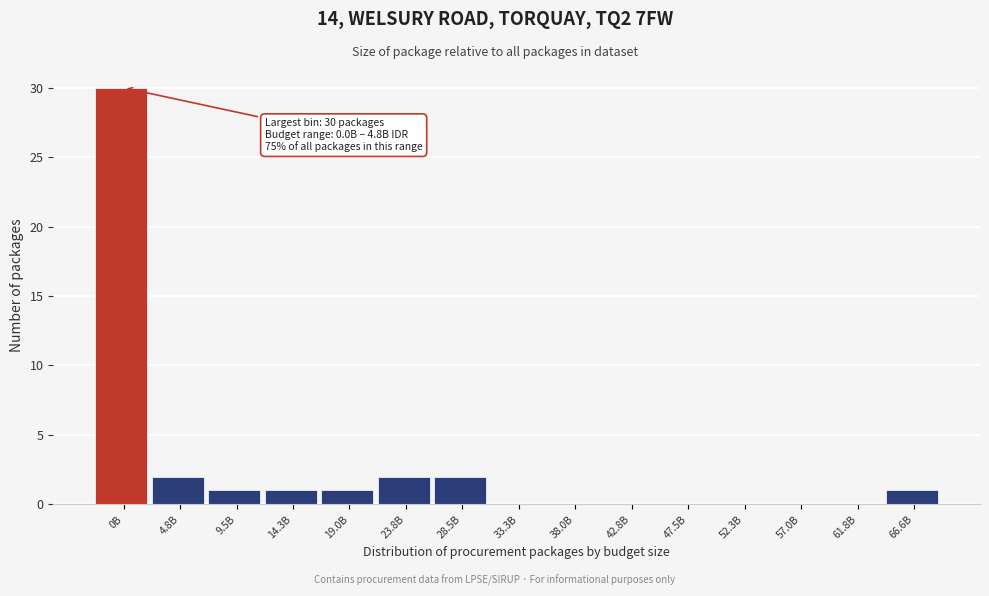

Reading left to right, extract all data points from this chart.

0B=30	4.8B=2	9.5B=1	14.3B=1	19.0B=1	23.8B=2	28.5B=2	33.3B=0	38.0B=0	42.8B=0	47.5B=0	52.3B=0	57.0B=0	61.8B=0	66.6B=1